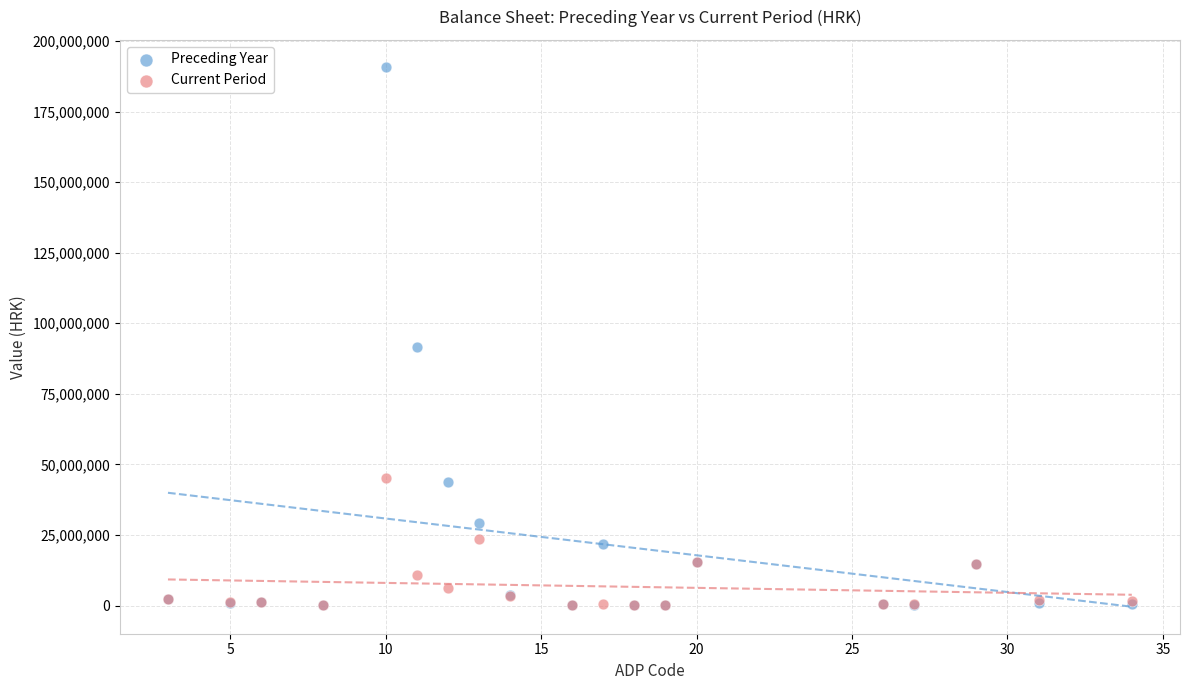

What are all the series names shown in the legend?

Preceding Year, Current Period